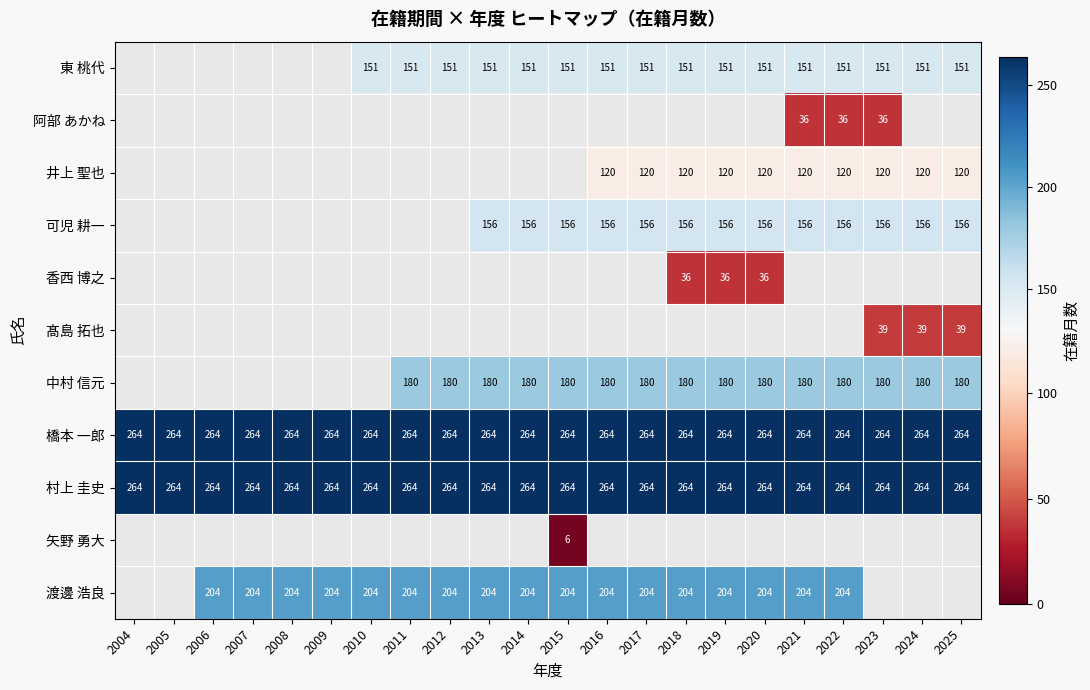

What is the approximate value of 橋本 一郎 at 2021?

264